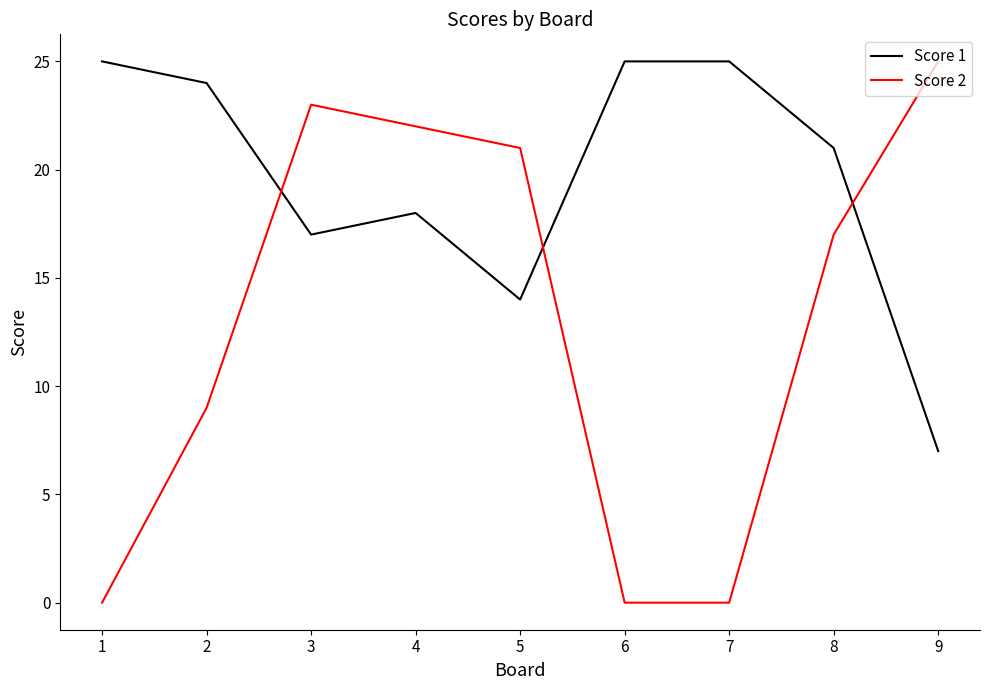

Reading left to right, list all the values displayed in this chart.

Score 1: 1=25	2=24	3=17	4=18	5=14	6=25	7=25	8=21	9=7
Score 2: 1=0	2=9	3=23	4=22	5=21	6=0	7=0	8=17	9=25